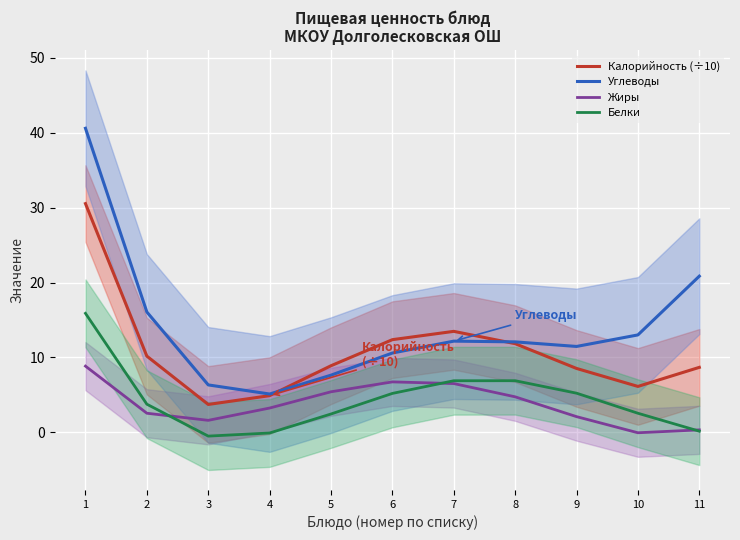

Which series changed the most between 2 and 9?

Углеводы